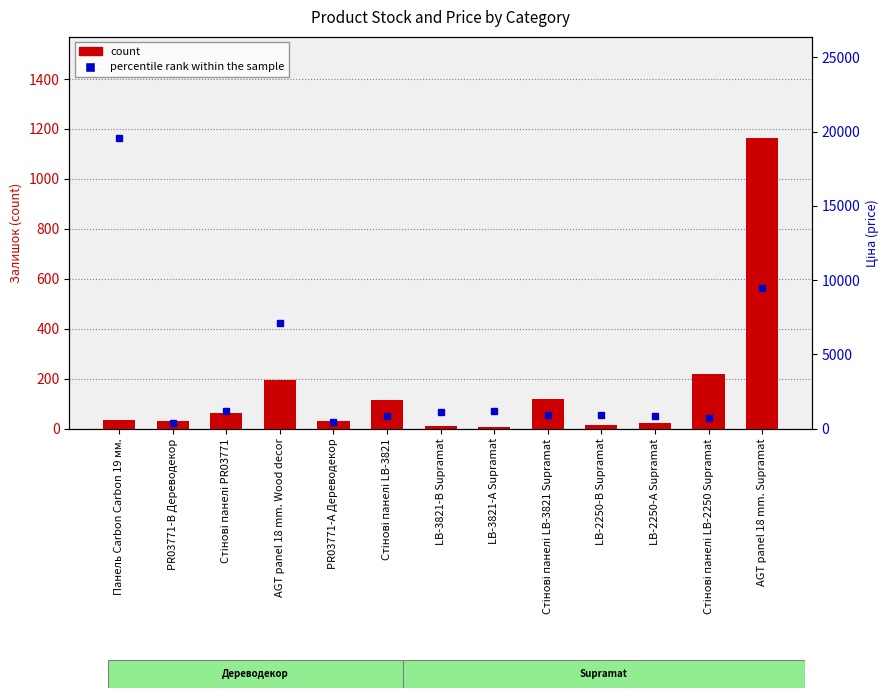

How many groups of bars are there?

13